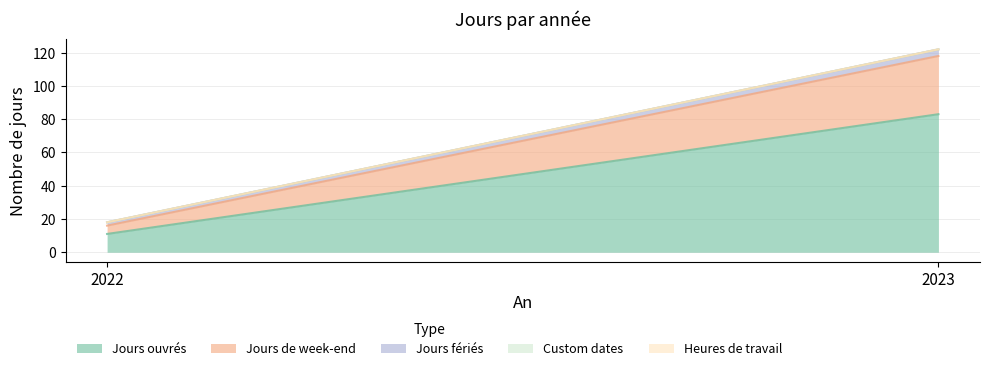

Which series has the largest total across all categories?

Jours ouvrés